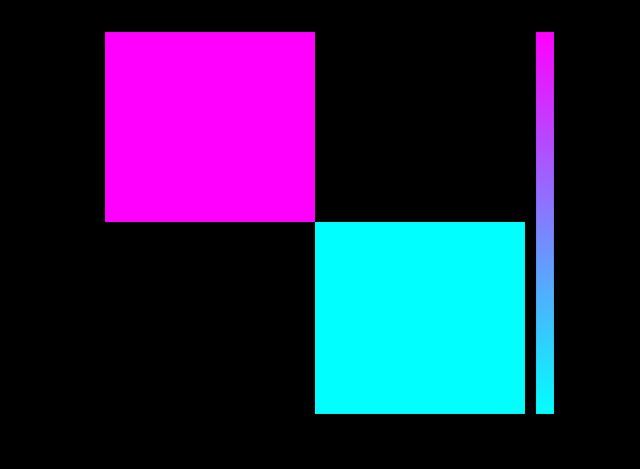

Between -1 and 1, which is larger?

1